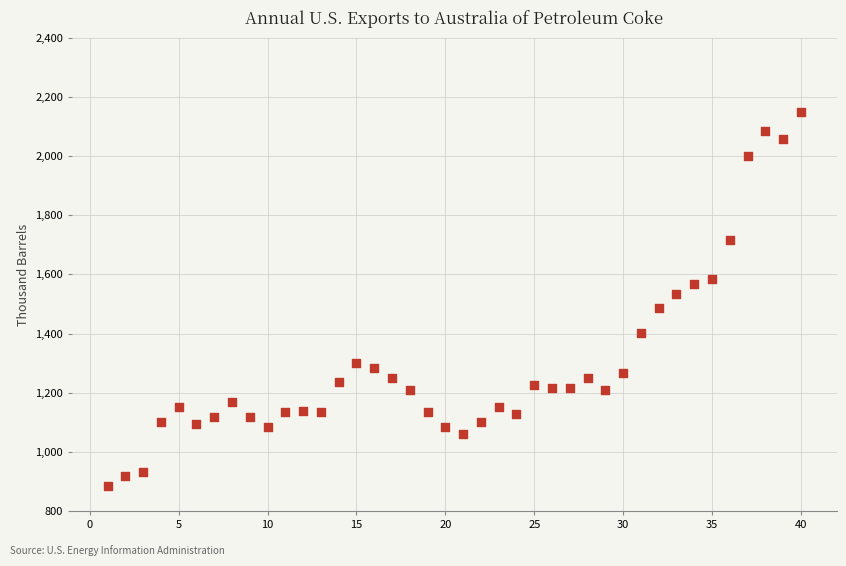

What is the range of Y values (max minus min)?

1265.5